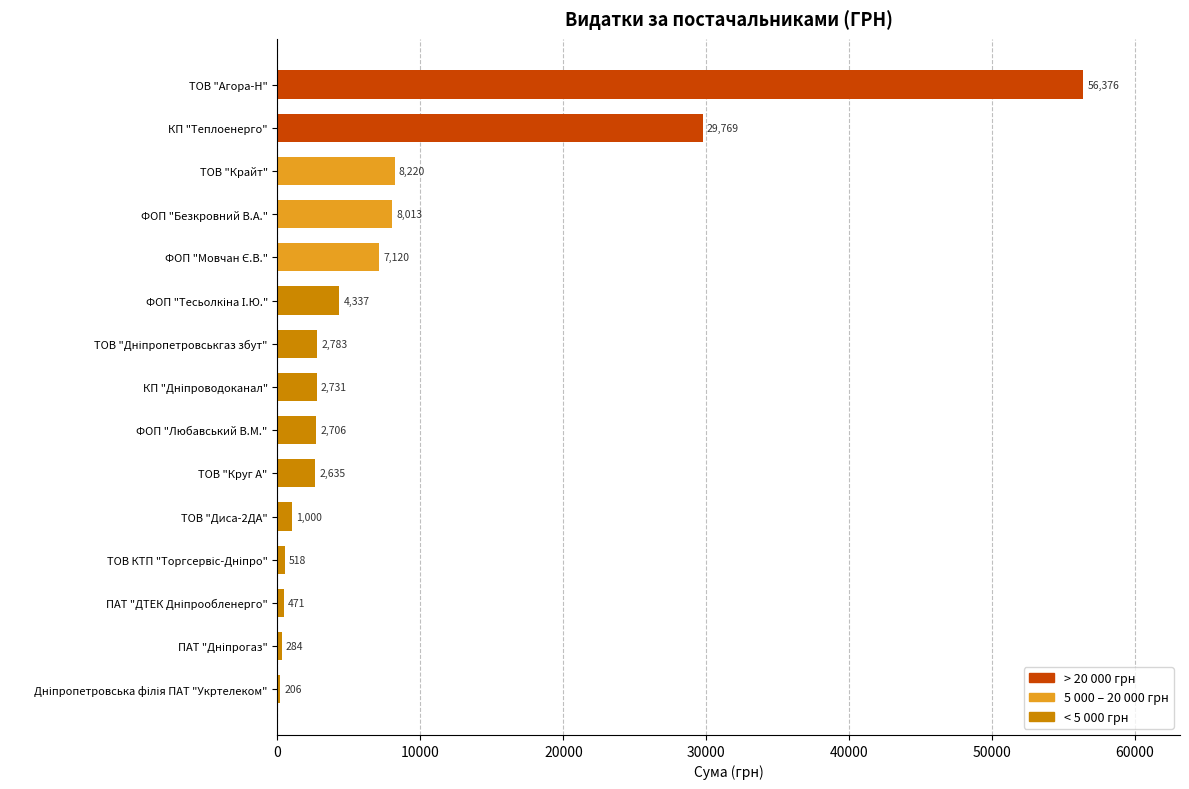

True or false: the data shows 4778.8 at ФОП "Любавський В.М.".

False